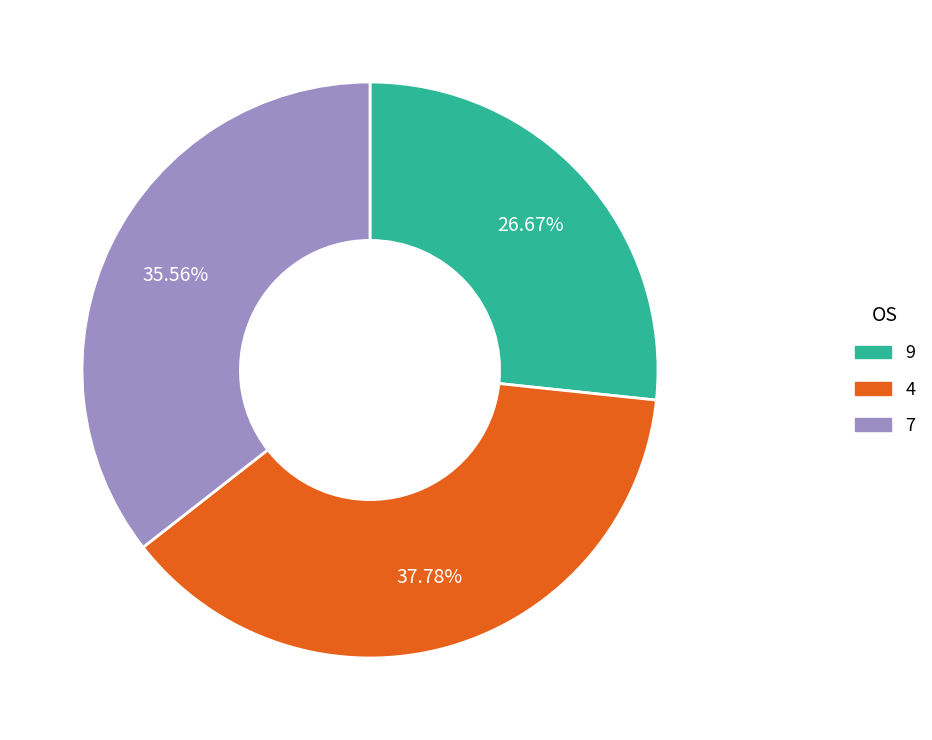

What is the smallest slice in the pie chart?

9